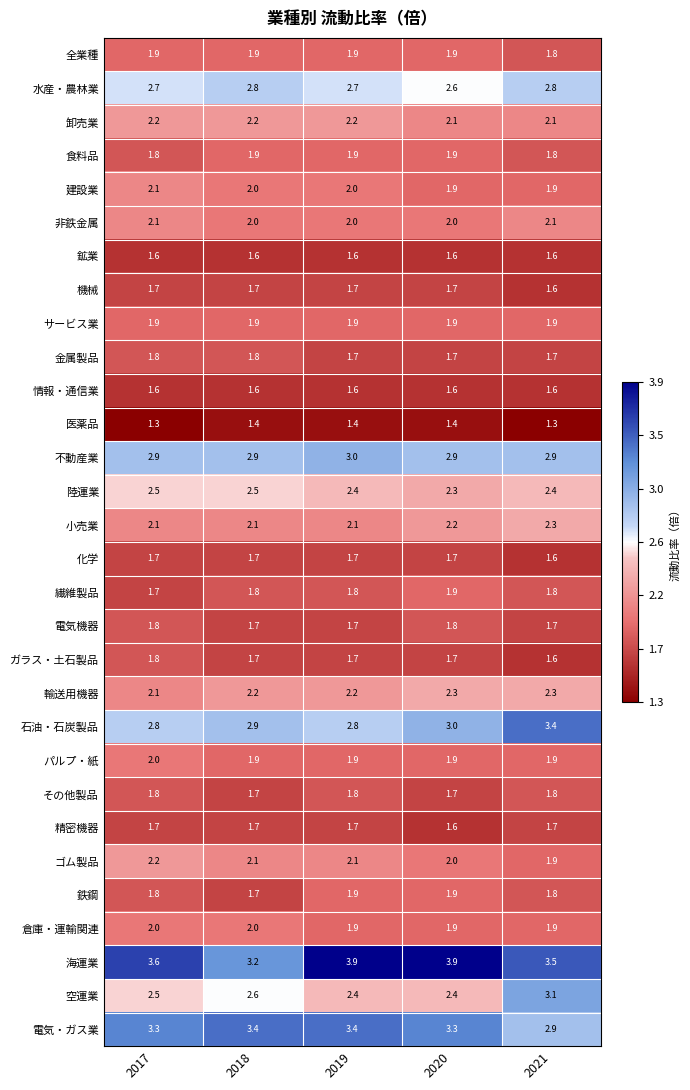

What is the smallest value displayed?

1.3